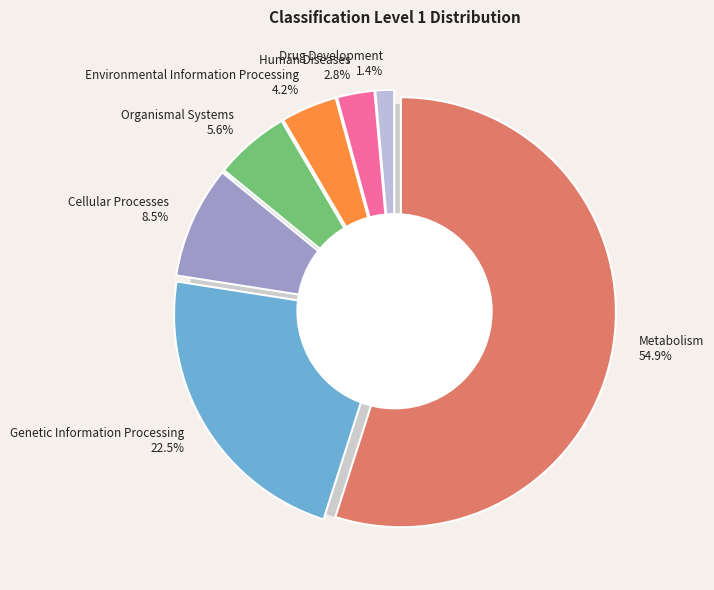

Rank the categories by value from lowest to highest.

Drug Development, Human Diseases, Environmental Information Processing, Organismal Systems, Cellular Processes, Genetic Information Processing, Metabolism